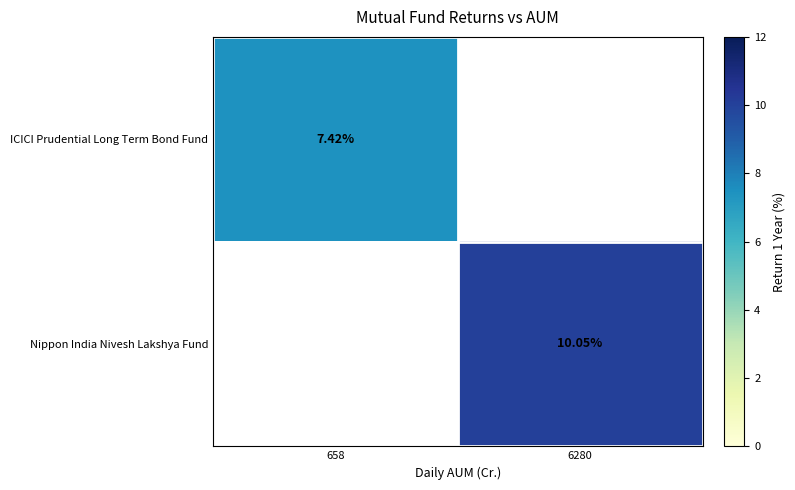

Which series has the largest total across all categories?

Nippon India Nivesh Lakshya Fund